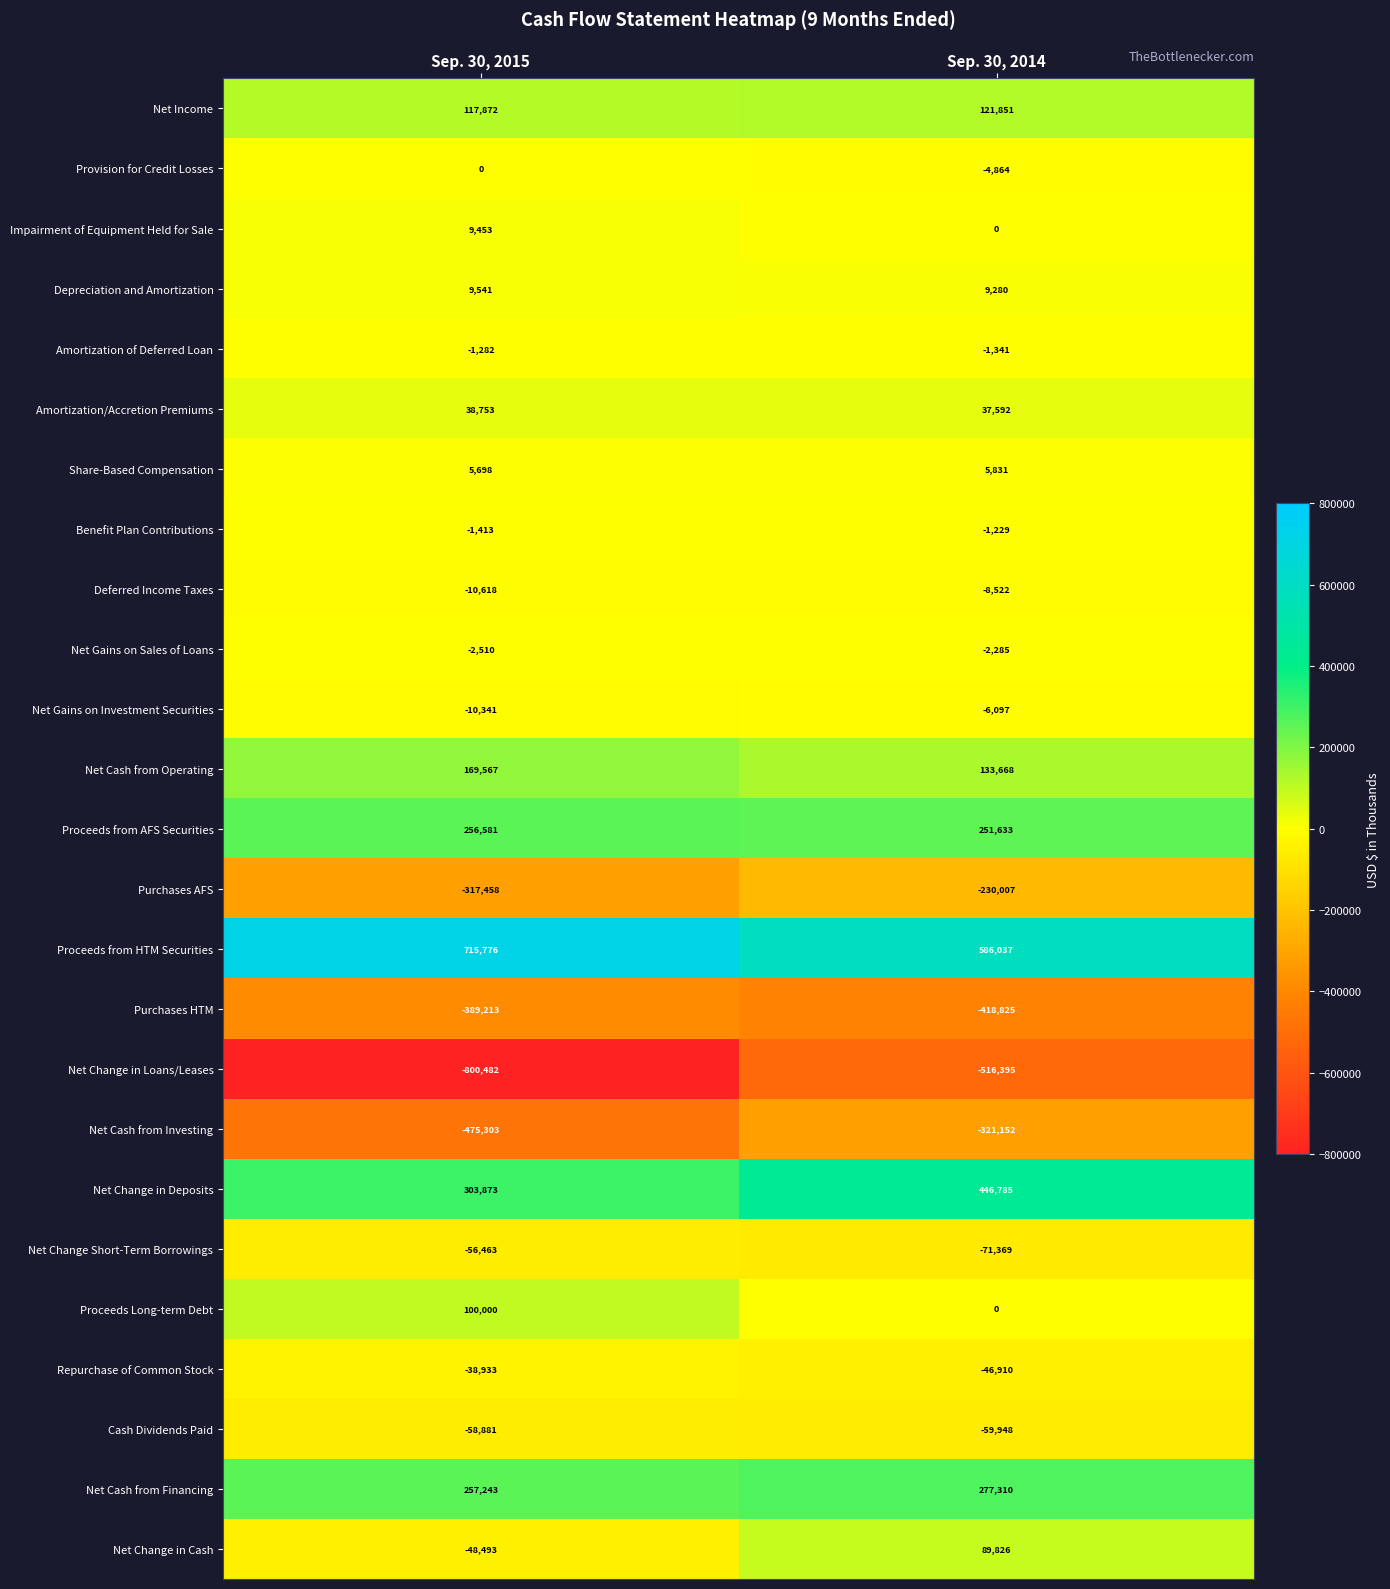

True or false: Net Cash from Financing has a value of 382722 at Sep. 30, 2015.

False